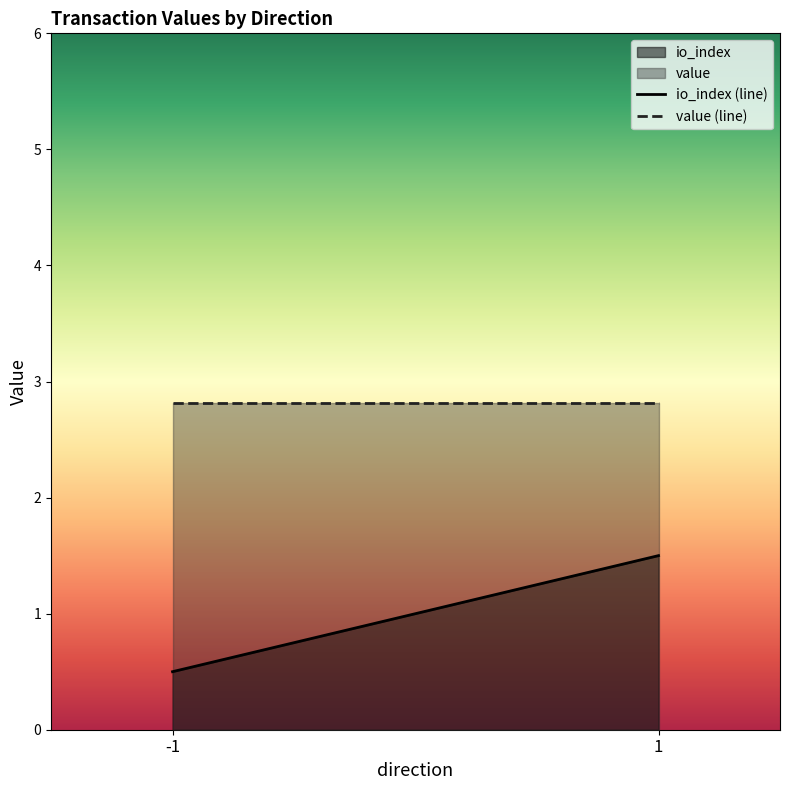

How many values in the io_index (line) series are below 1?

1